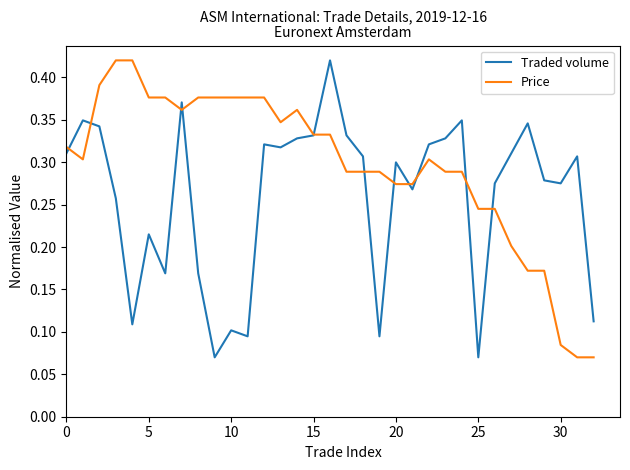

Rank the series by their average value, from lowest to highest.

Traded volume, Price